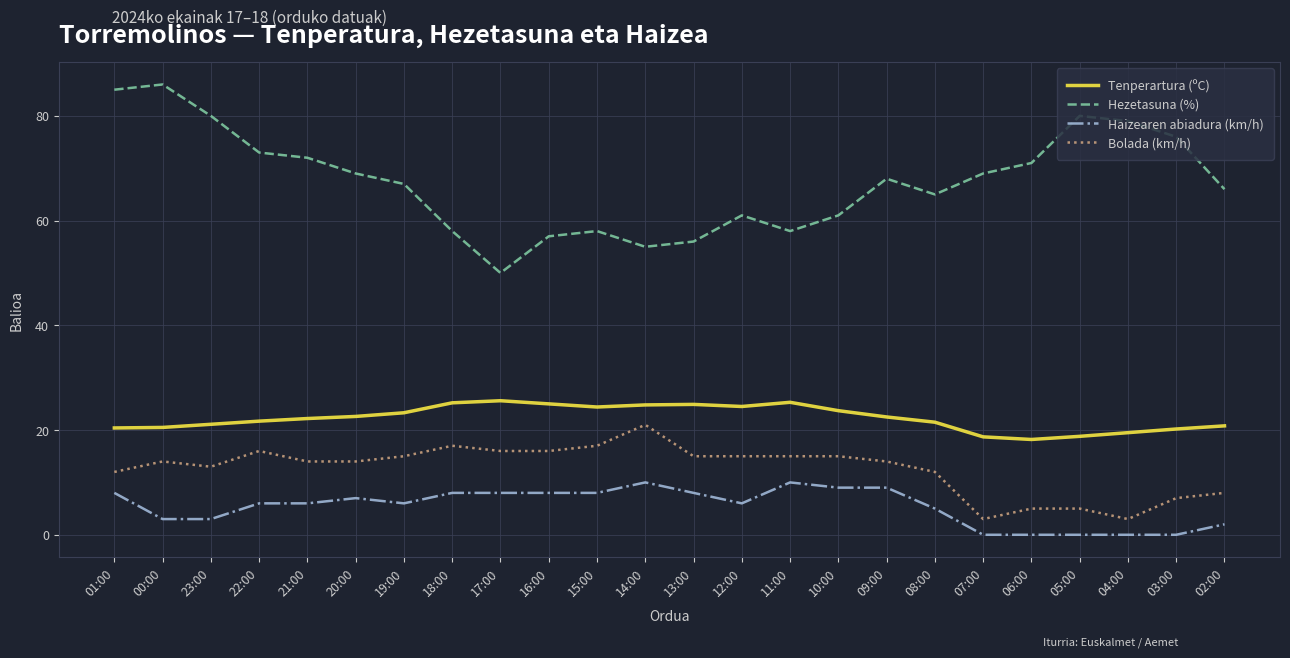

The value of Haizearen abiadura (km/h) at 15:00 is 12.8. True or false?

False